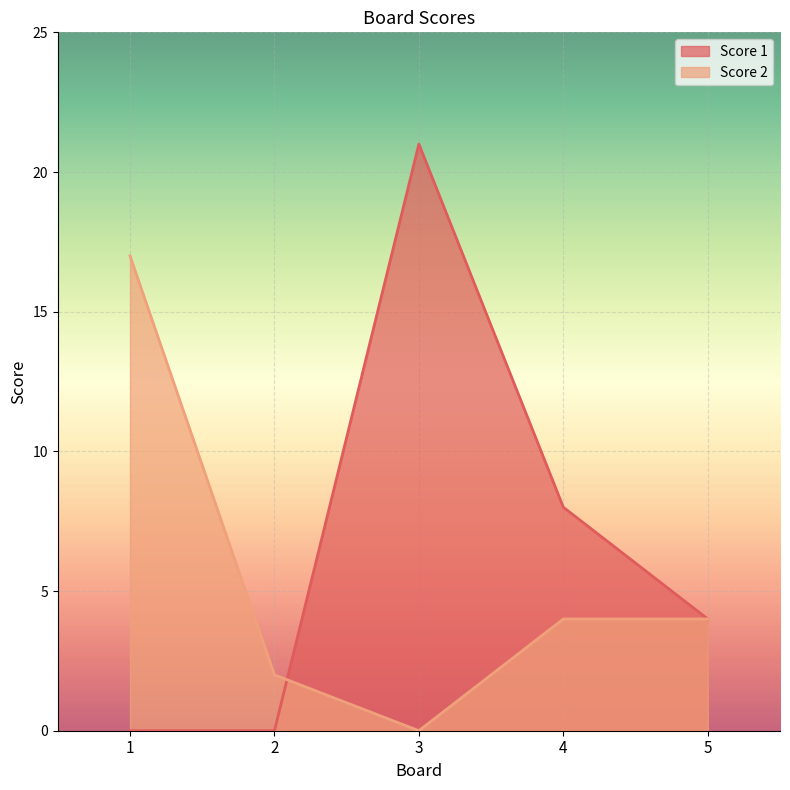

At how many categories does at least one series exceed 8?

2